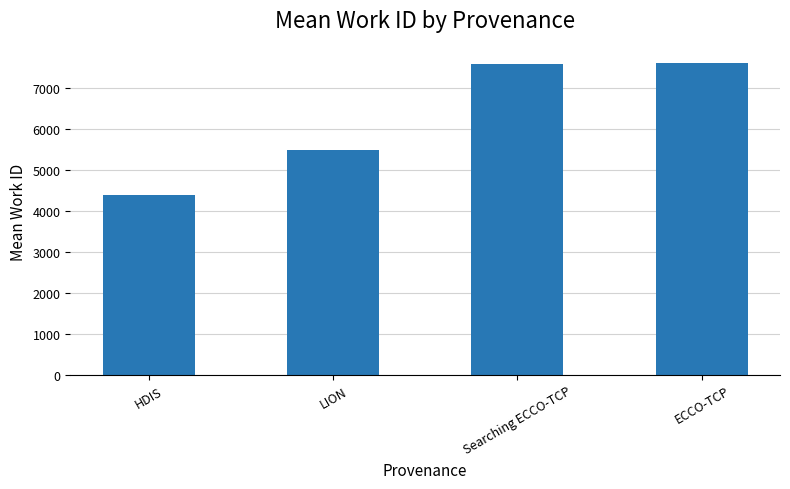

At which category does the chart reach its minimum across all series?

HDIS